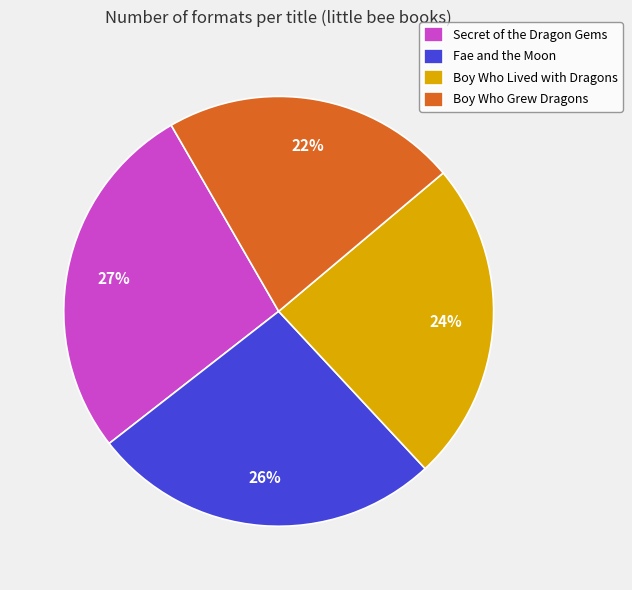

Is there any slice that represents more than half of the pie?

No